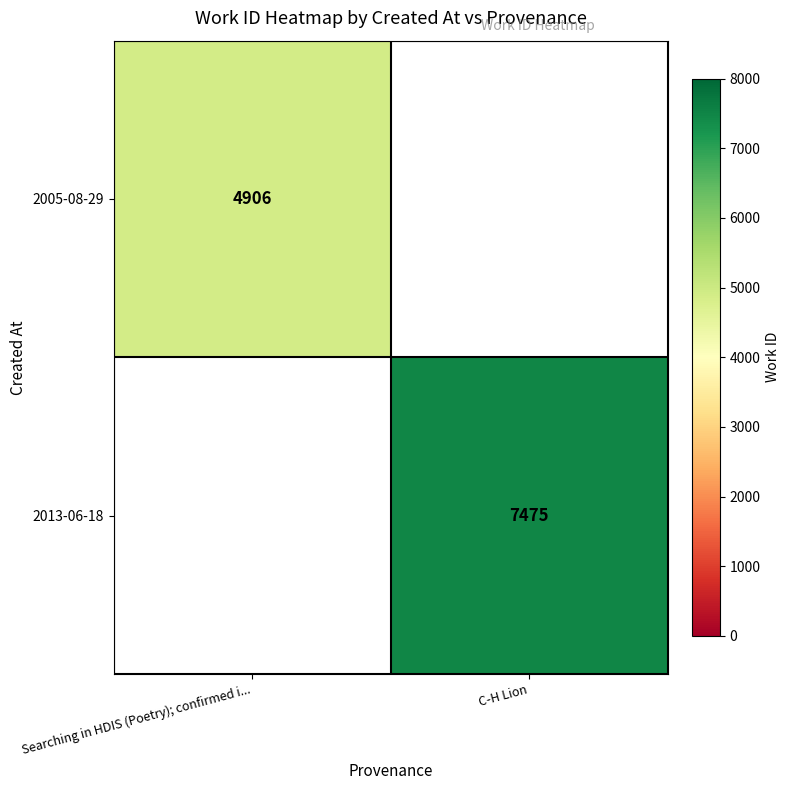

The 2005-08-29 series shows 8244 at Searching in HDIS (Poetry); confirmed i.... True or false?

False